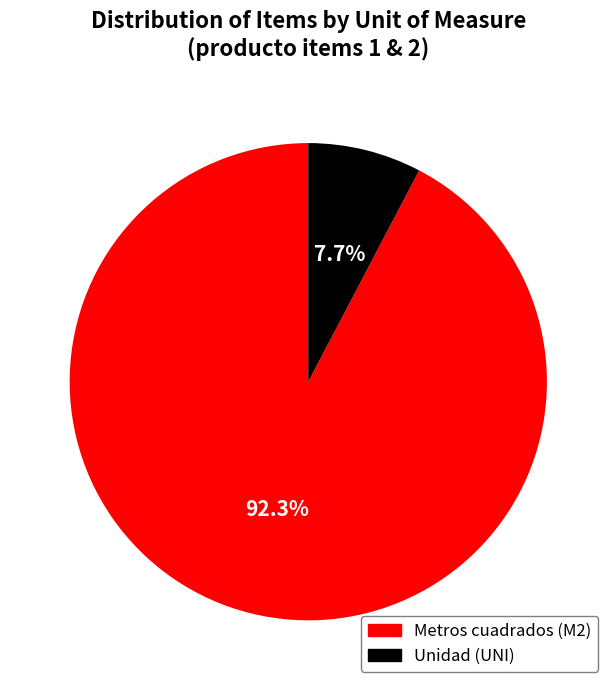

Is it true that Unidad (UNI) is 8% of the pie?

True